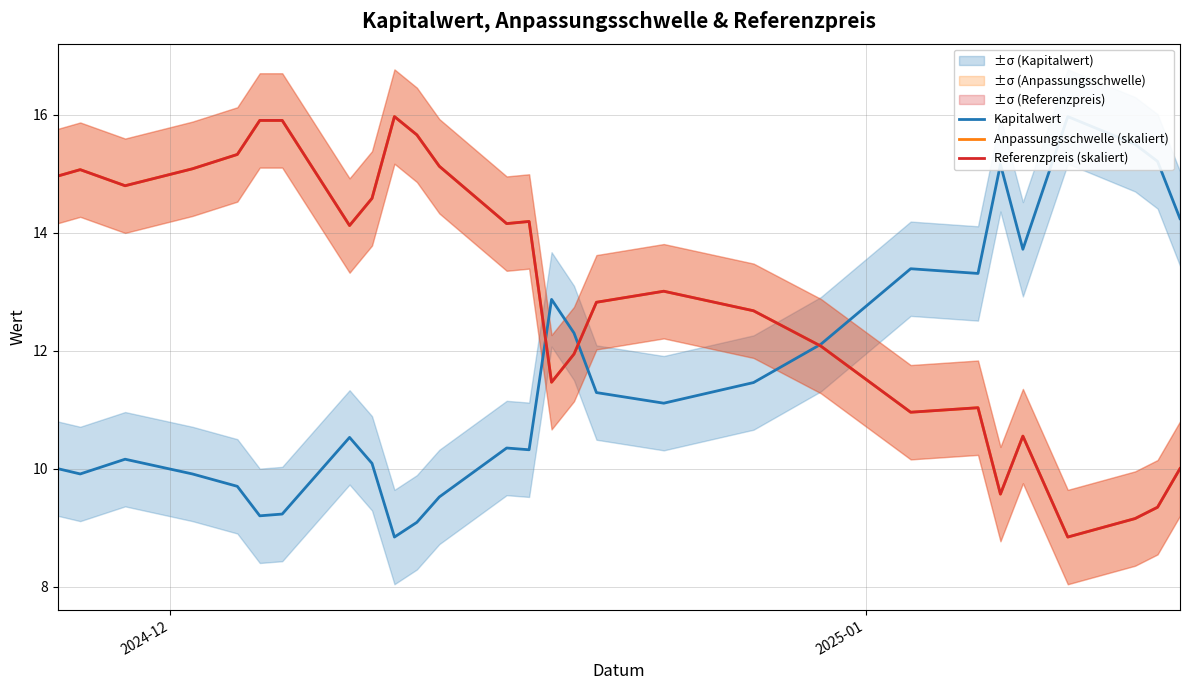

True or false: Referenzpreis (skaliert) and Kapitalwert intersect in this chart.

True